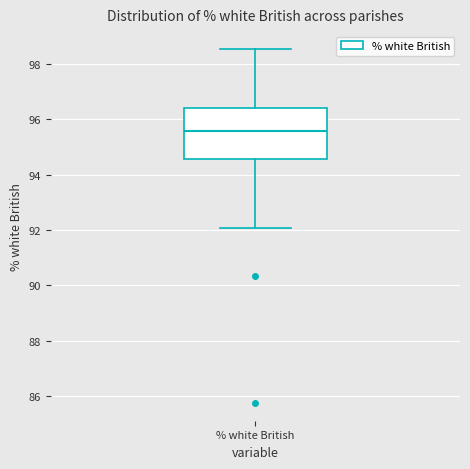

Where does the median line of the box for % white British sit on the y-axis? The values are not printed on the chart, so give them approximately, as read against the axis.

95.6